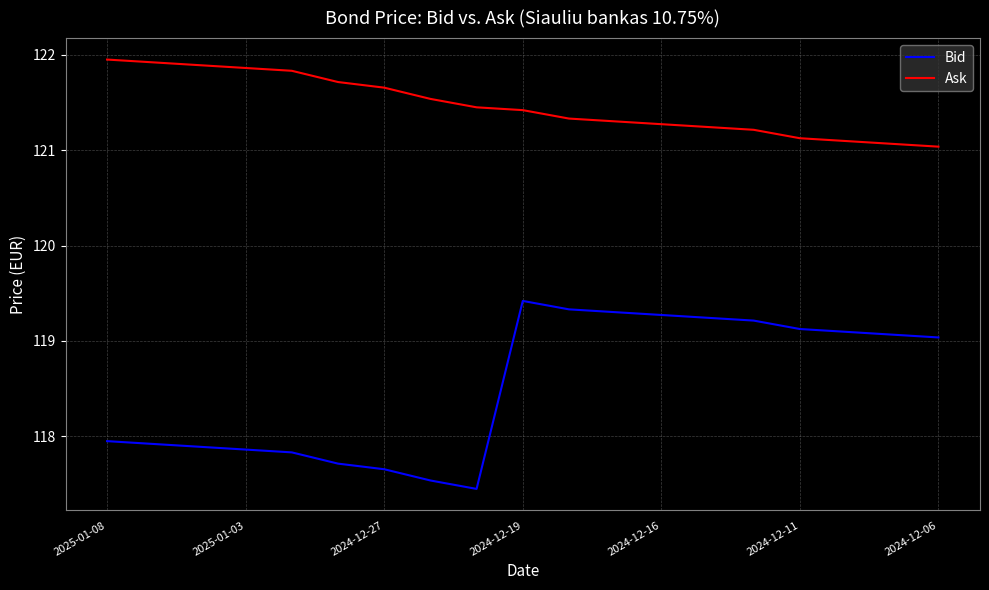

Which series has the widest spread of values?

Bid